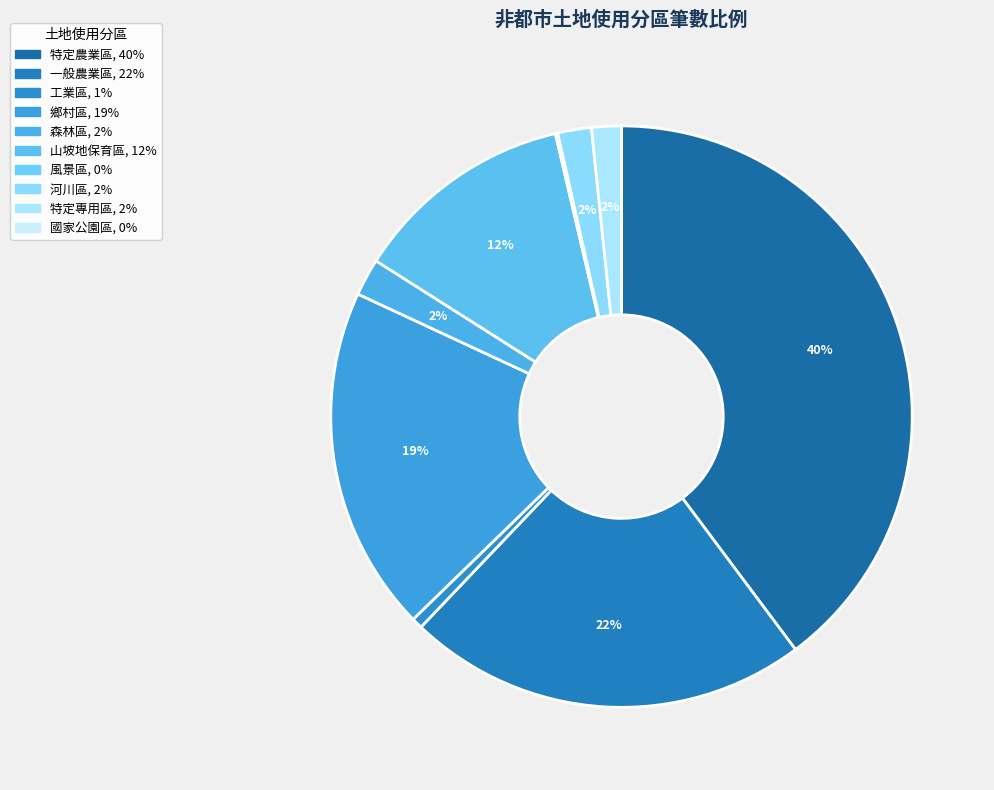

Combined, what portion of the pie is 森林區 and 特定專用區?

3.7%